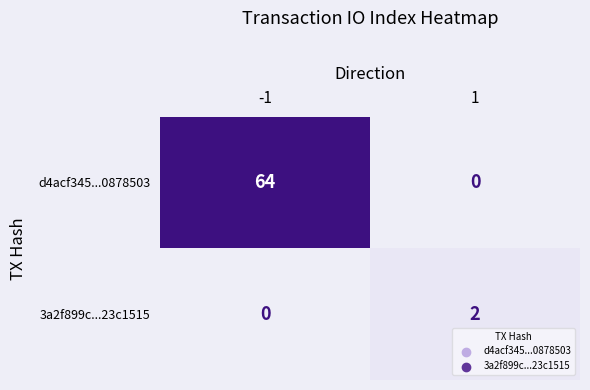

Reading right to left, list all the values displayed in this chart.

d4acf345...0878503: 0	64
3a2f899c...23c1515: 2	0